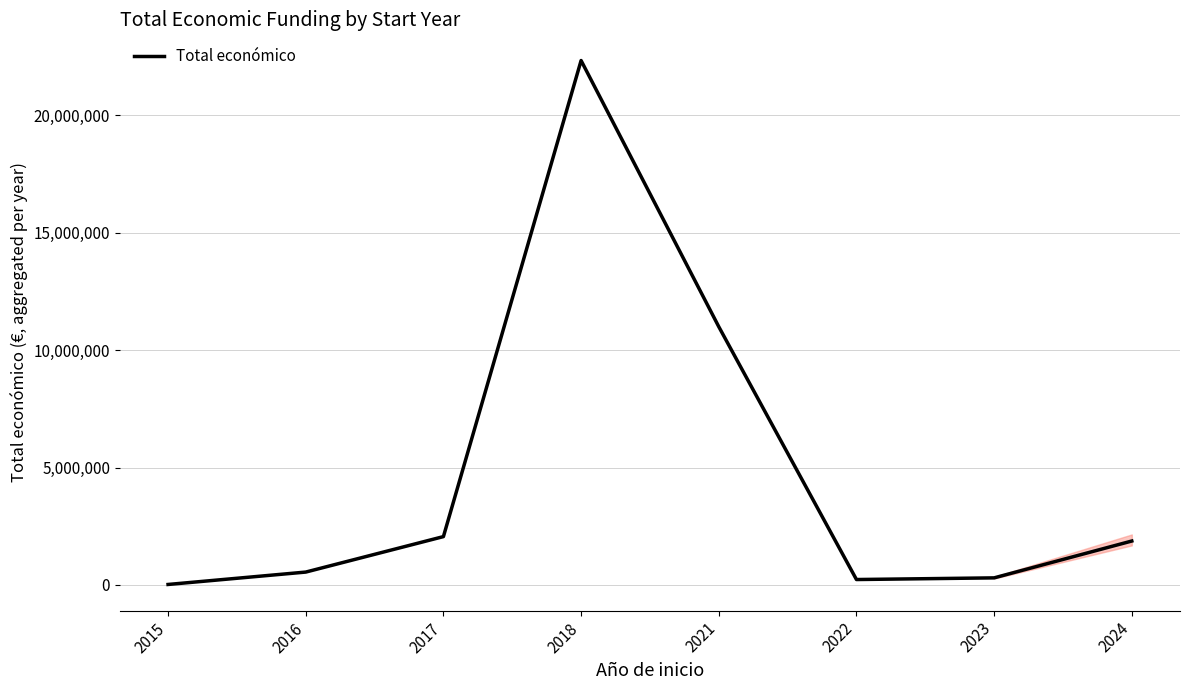

What is the sum of all values?

38359207